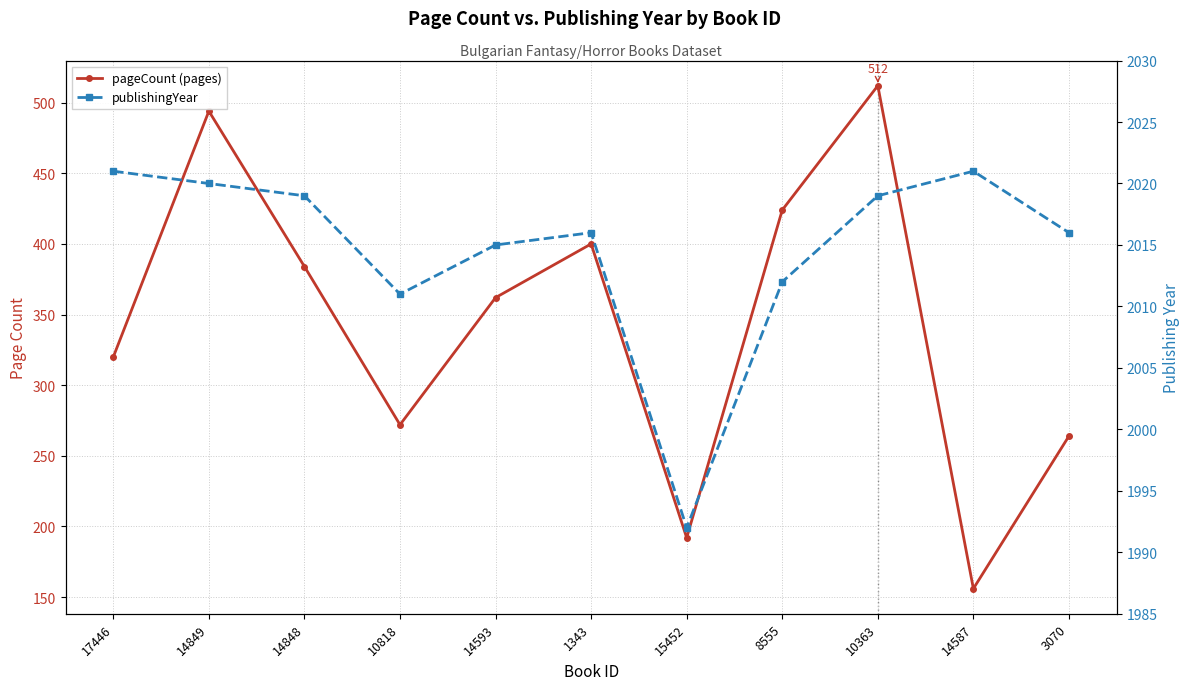

At which label does pageCount (pages) first exceed 362?

14849